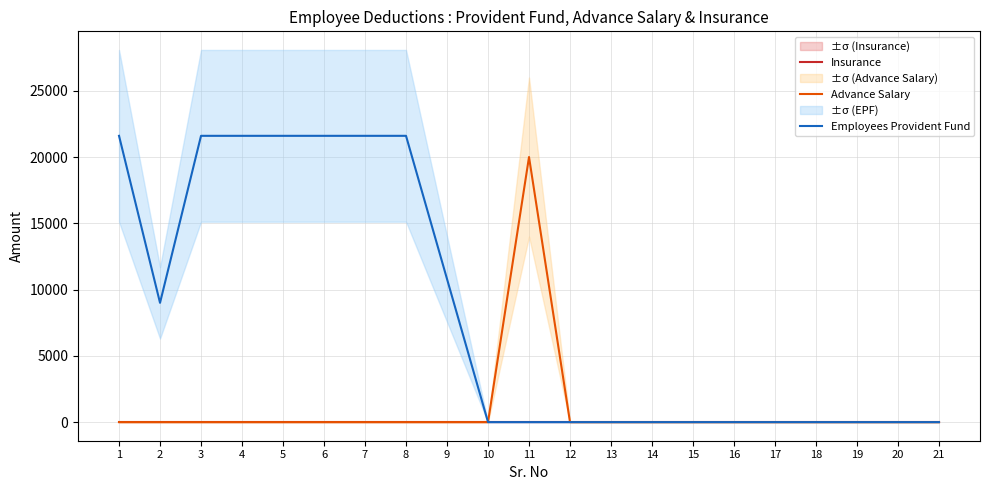

Is this an area chart (filled region under the line)?

No